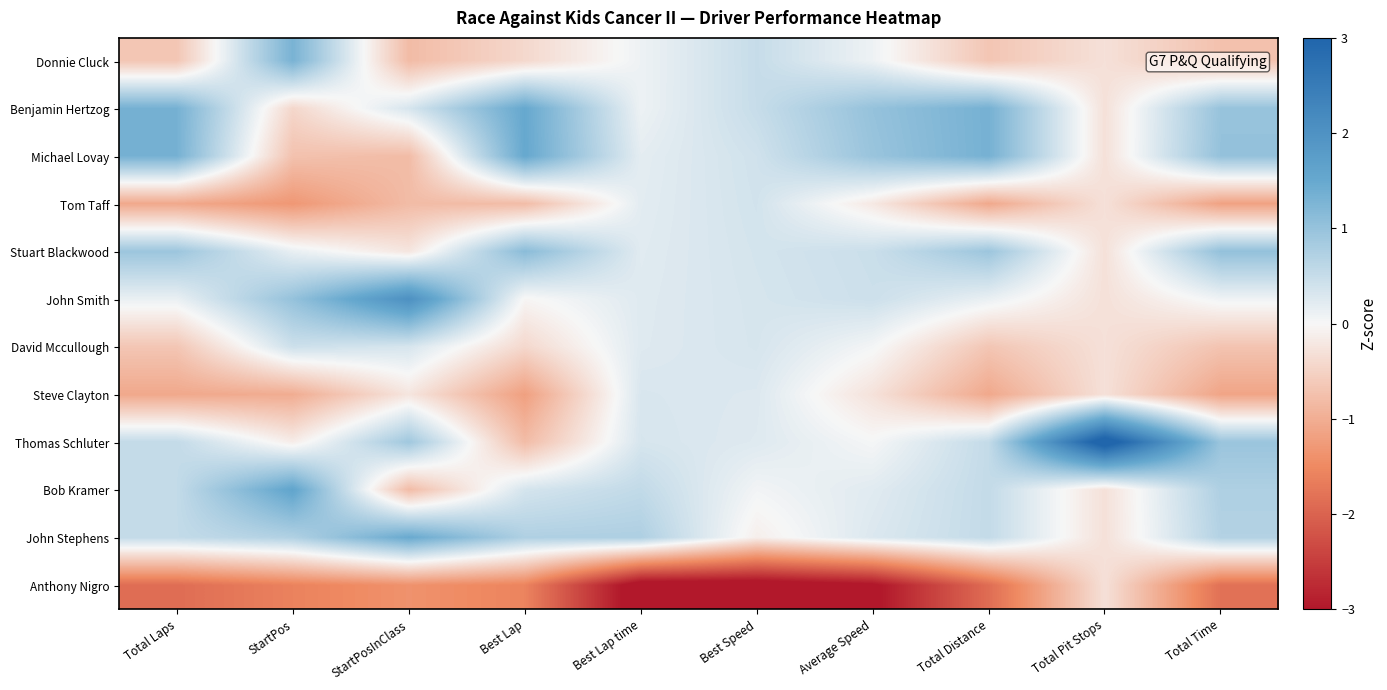

Rank the series by their maximum value, from lowest to highest.

Anthony Nigro, Steve Clayton, Tom Taff, David Mccullough, Stuart Blackwood, Donnie Cluck, John Stephens, Benjamin Hertzog, Michael Lovay, Bob Kramer, John Smith, Thomas Schluter